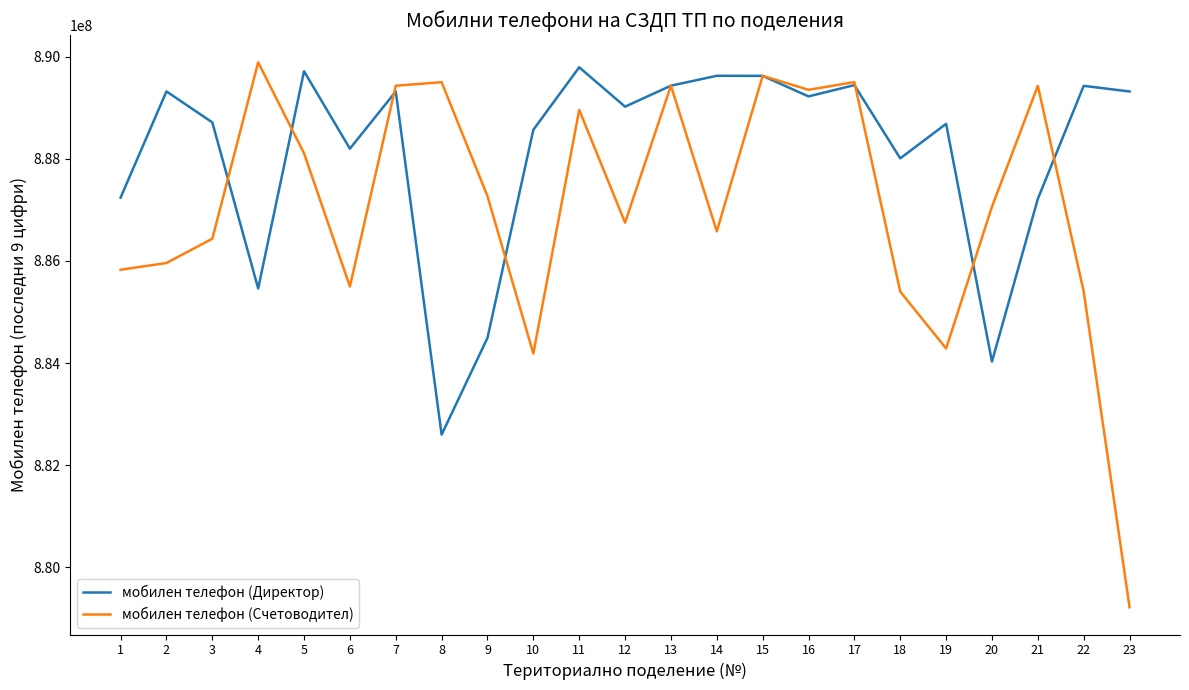

Rank the series by their average value, from lowest to highest.

мобилен телефон (Счетоводител), мобилен телефон (Директор)